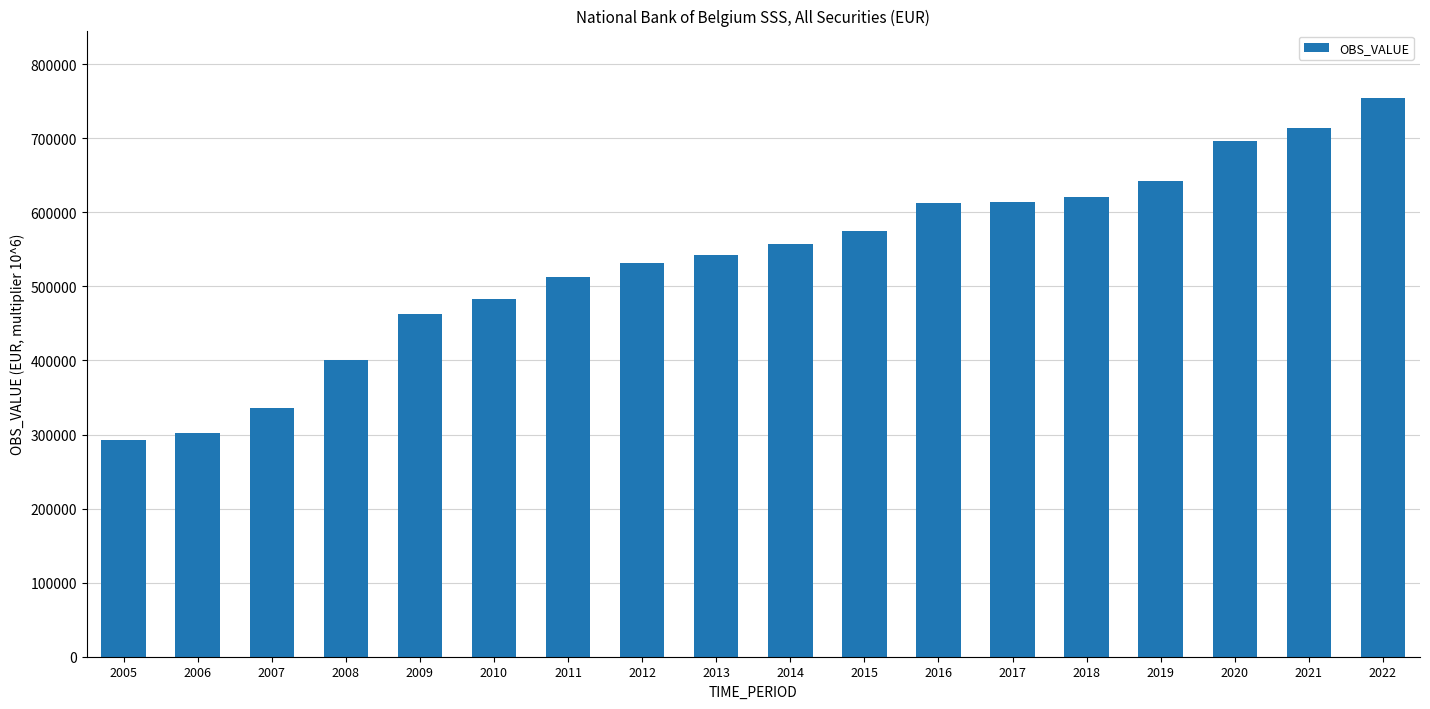

Read the value at 2017, to the nearest 10.

614190